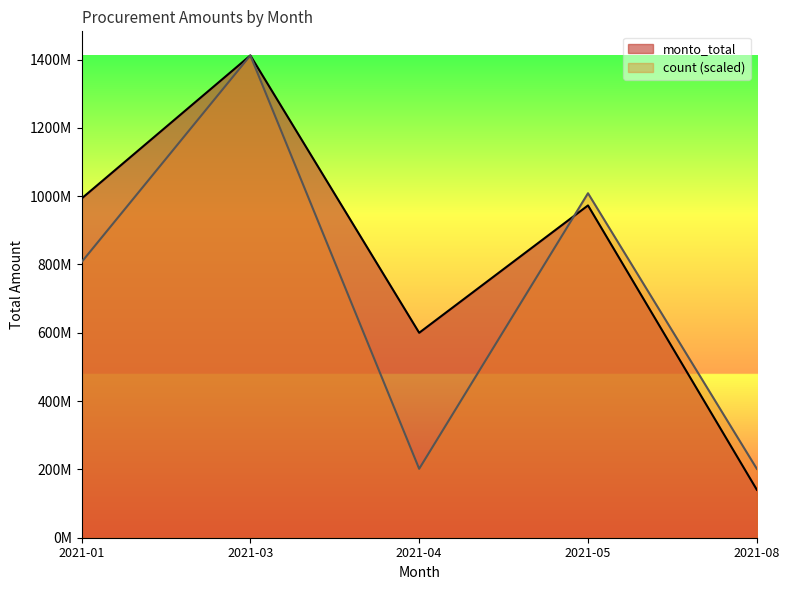

At 2021-03, list the series in order from largest to smallest.

monto_total, count